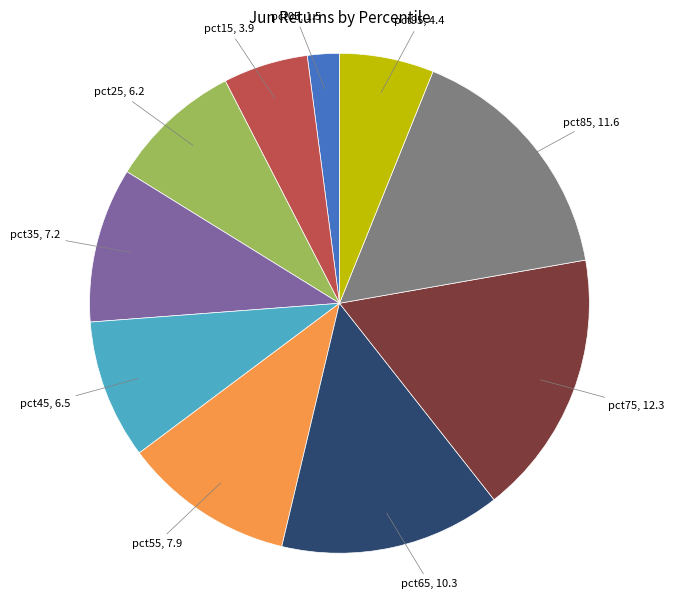

Count the number of slices in the pie.

10